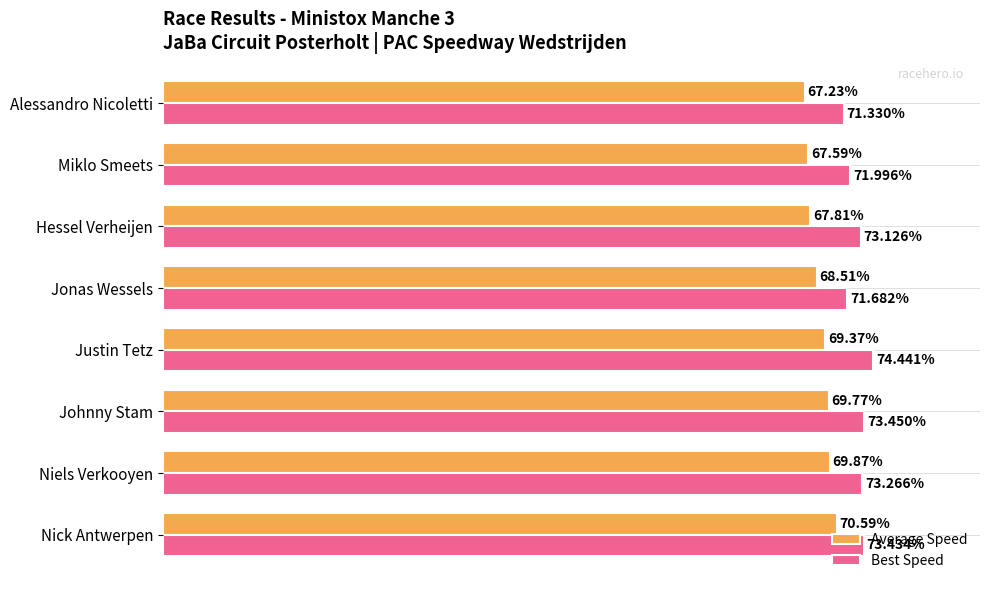

Which series has the largest total across all categories?

Best Speed